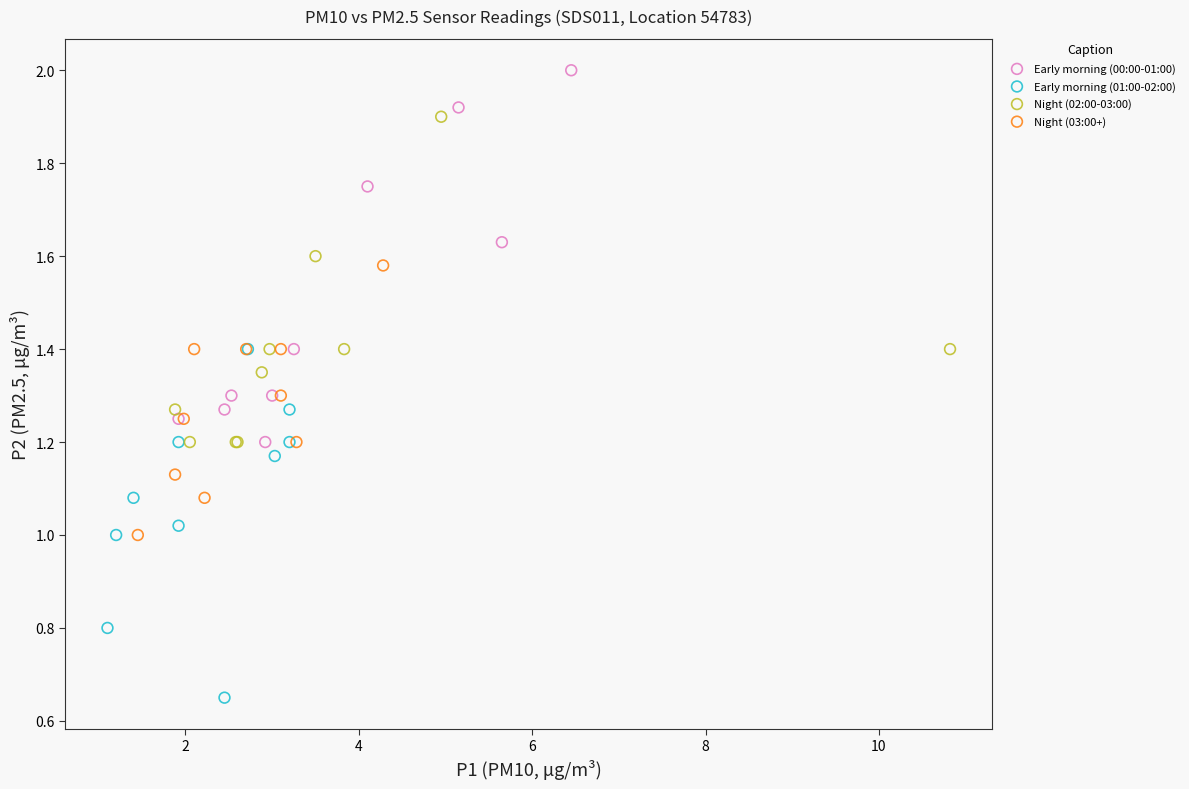

Which series reaches the minimum Y coordinate?

Early morning (01:00-02:00)